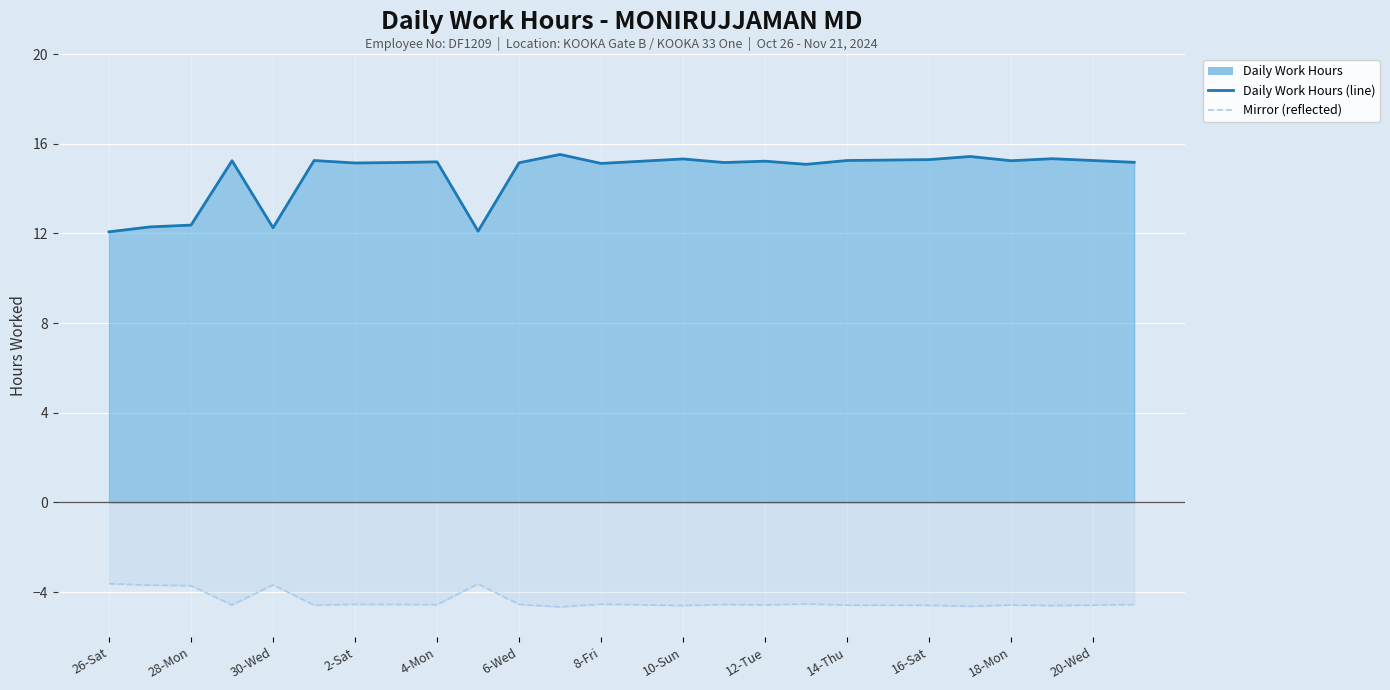

Which has a higher value, 2-Sat or 10-Sun?

2-Sat